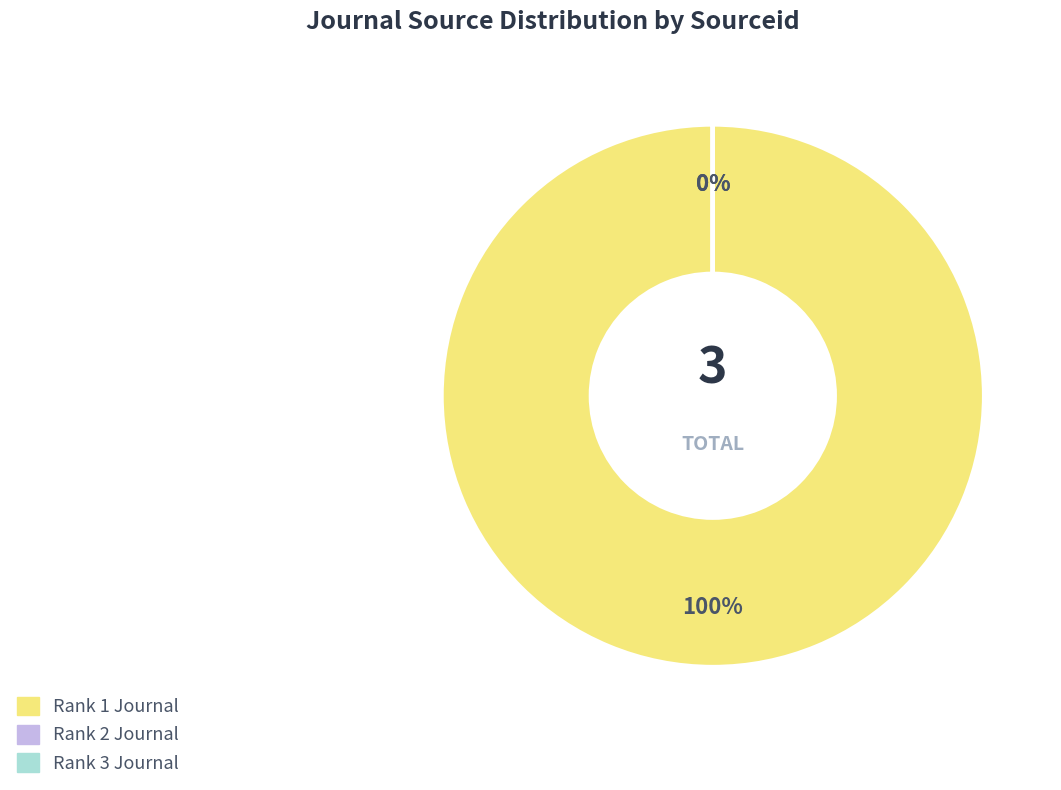

How many slices are in this pie chart?

3